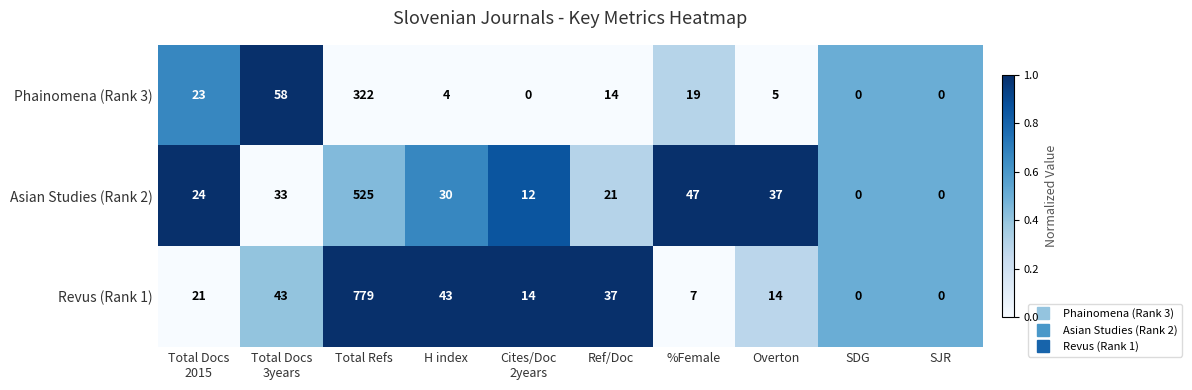

Which label corresponds to the largest value in the chart?

Total Refs